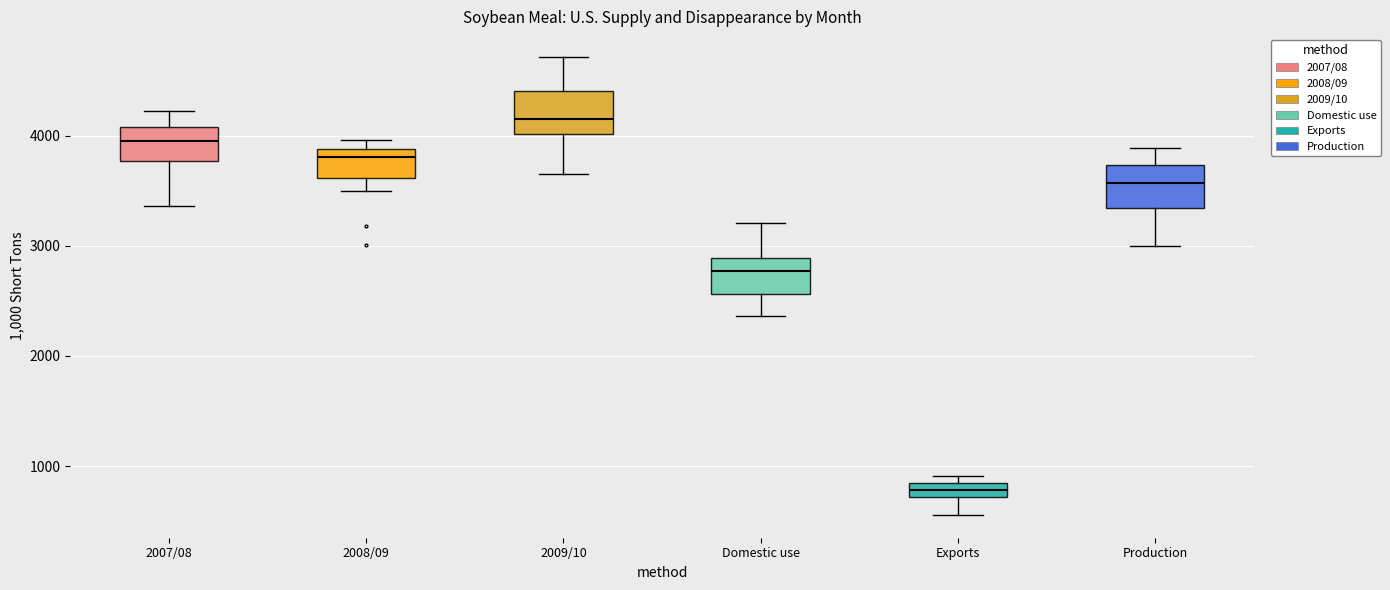

Which box has the lowest median line?

Exports